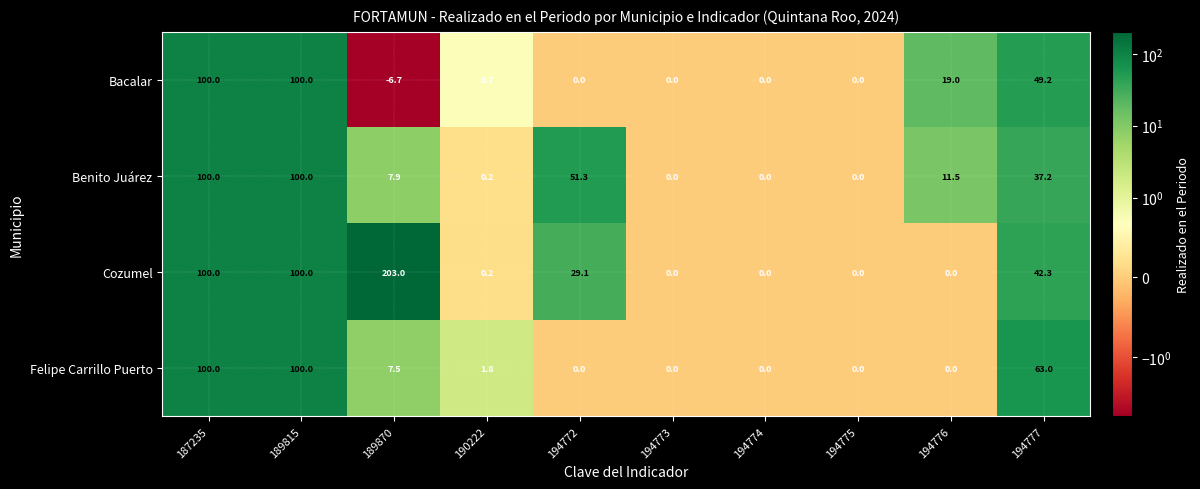

What is the average value of the Bacalar series?

26.2